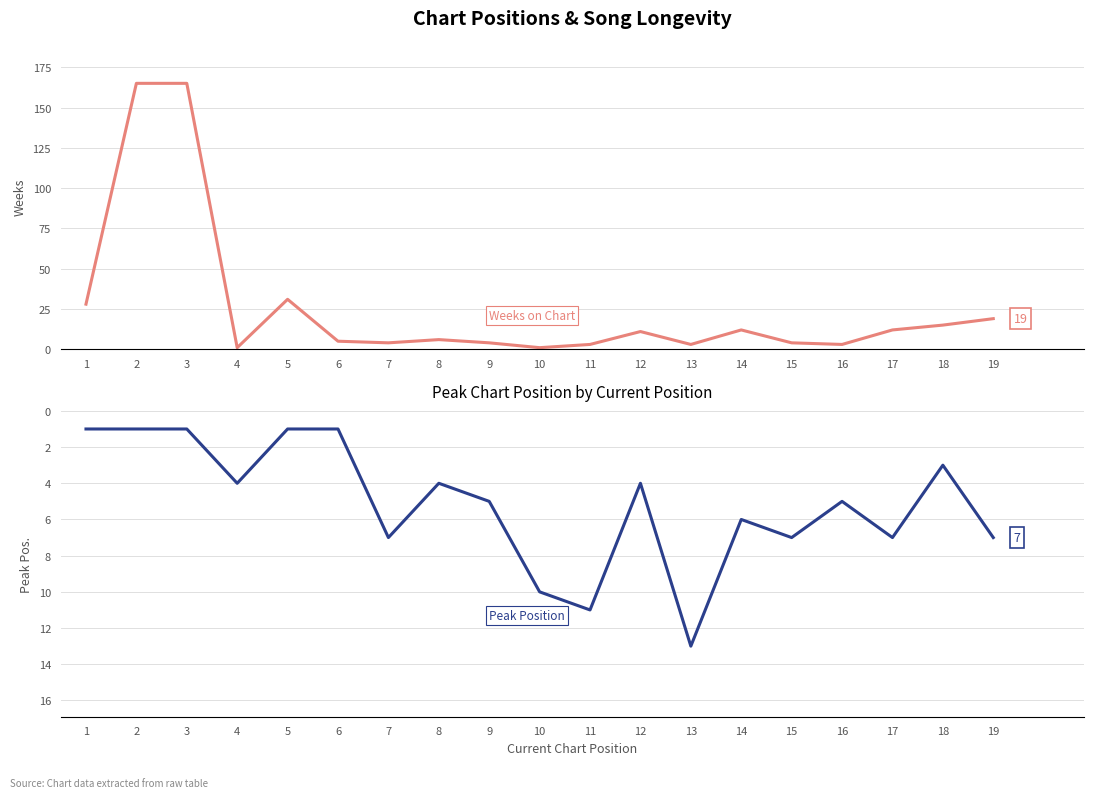

What is the difference between the maximum and minimum values in the Weeks on Chart series?

164